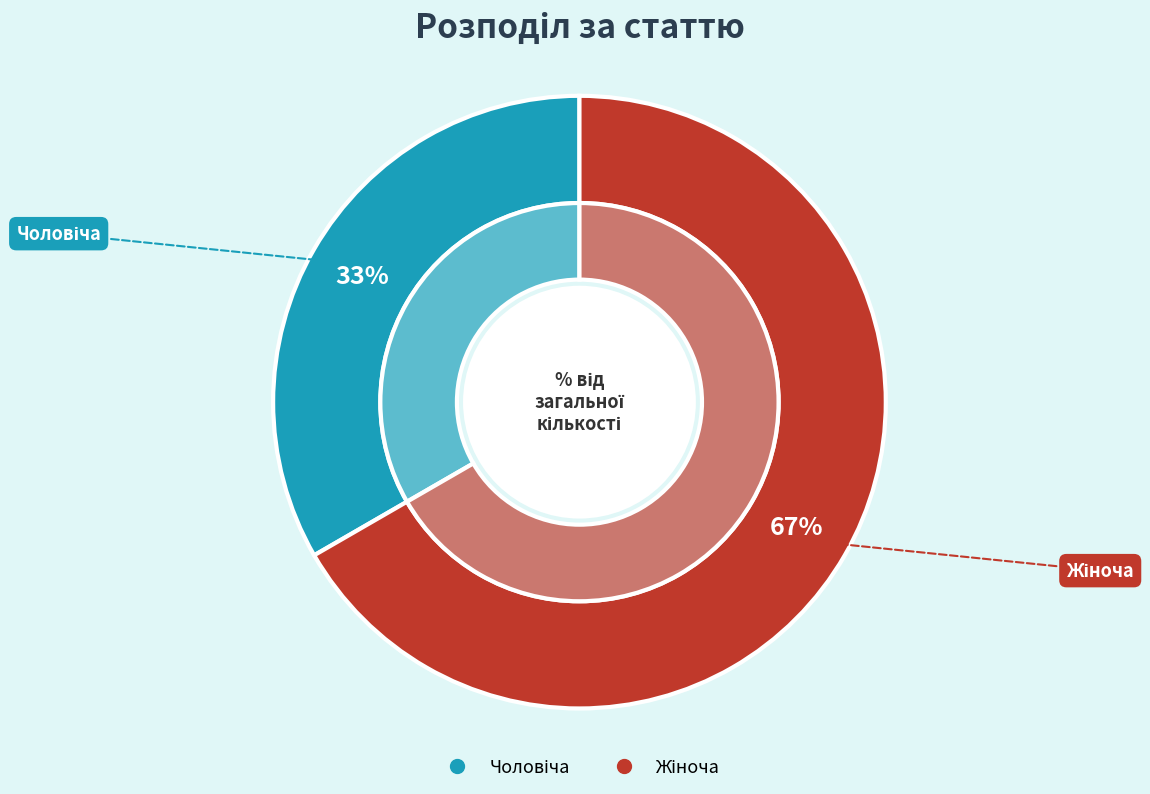

Is there a majority slice in this chart?

Yes